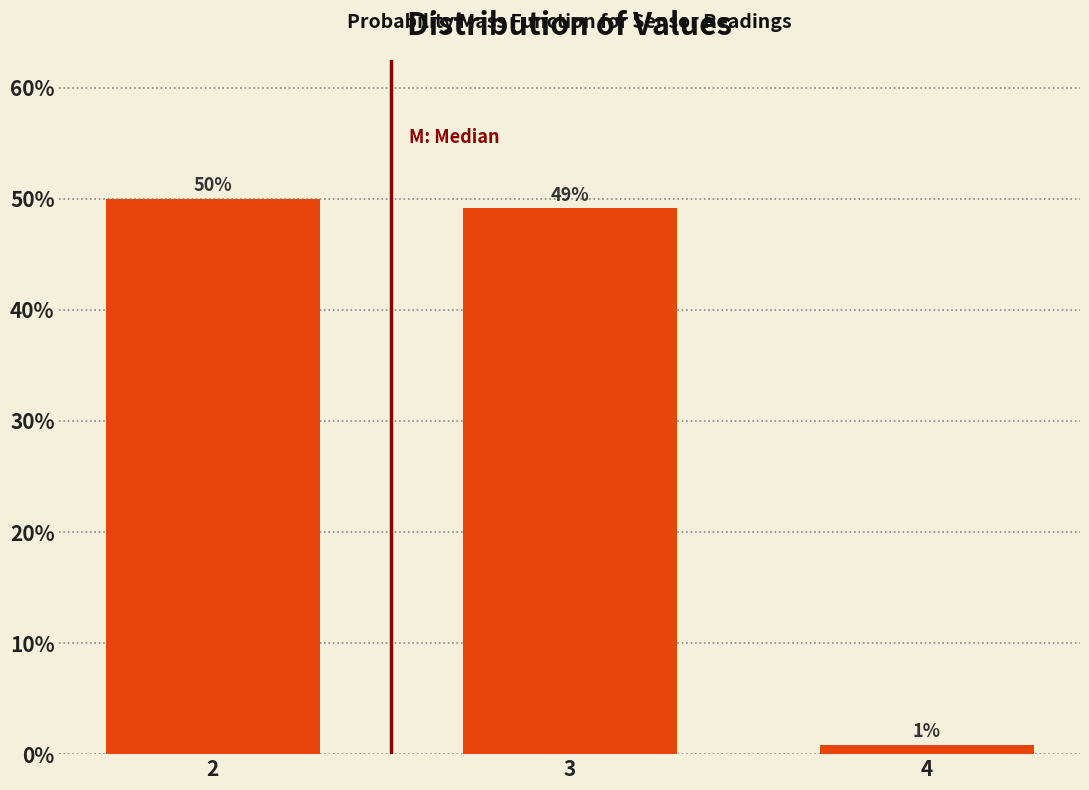

What is the value of the 1st bar from the left?

50.0